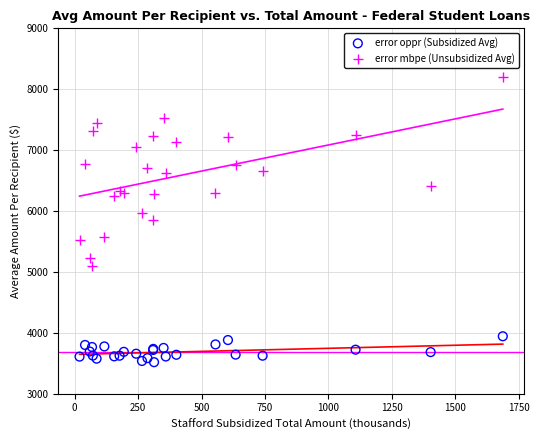

What are all the series names shown in the legend?

error oppr (Subsidized Avg), error mbpe (Unsubsidized Avg)